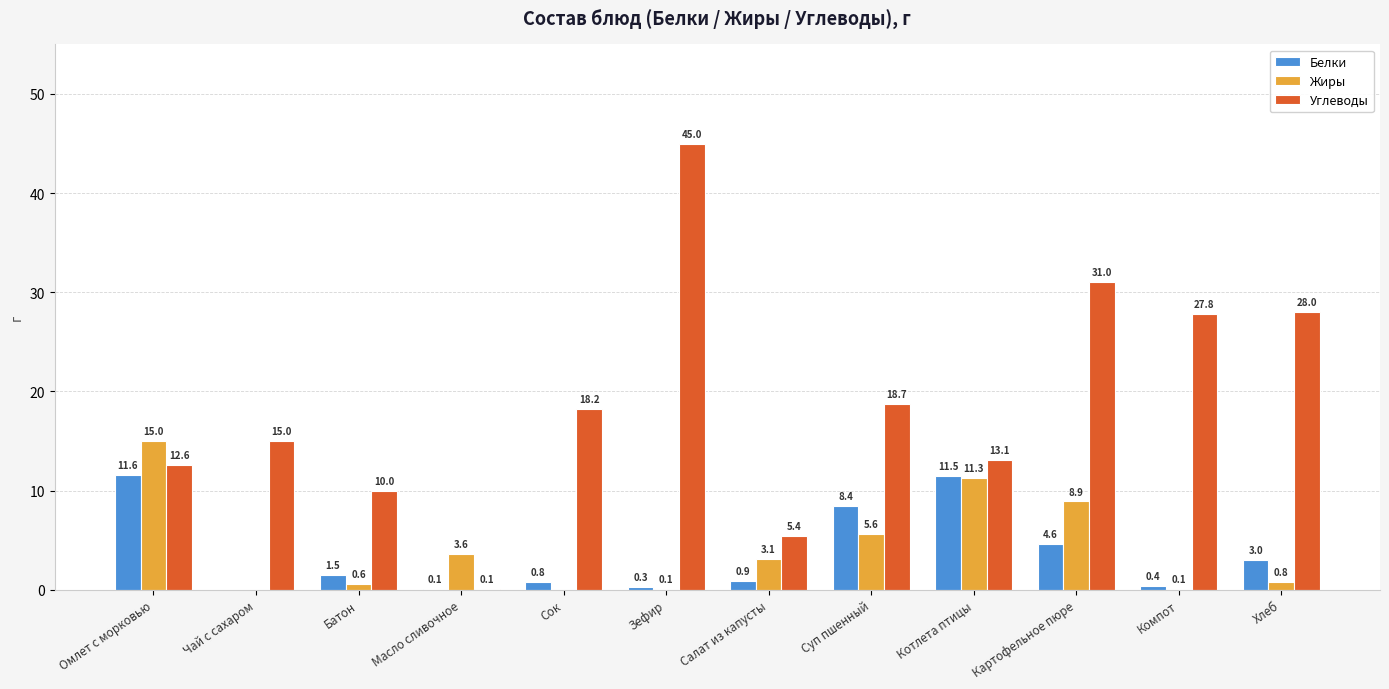

What is the maximum value shown in the chart?

45.0